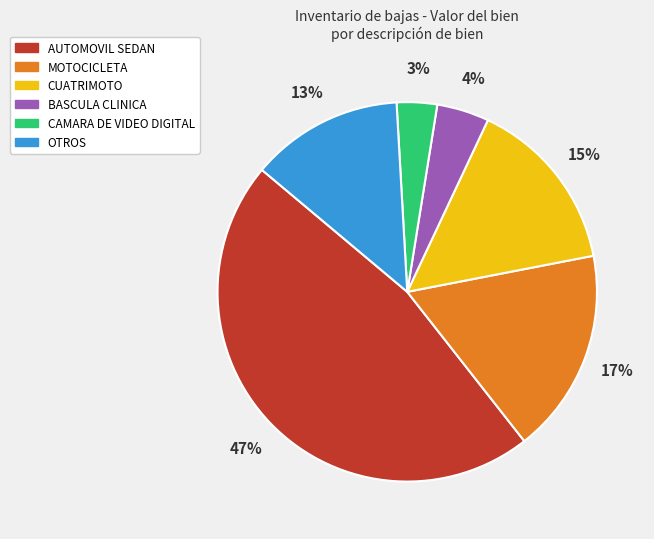

Is there any slice that represents more than half of the pie?

No